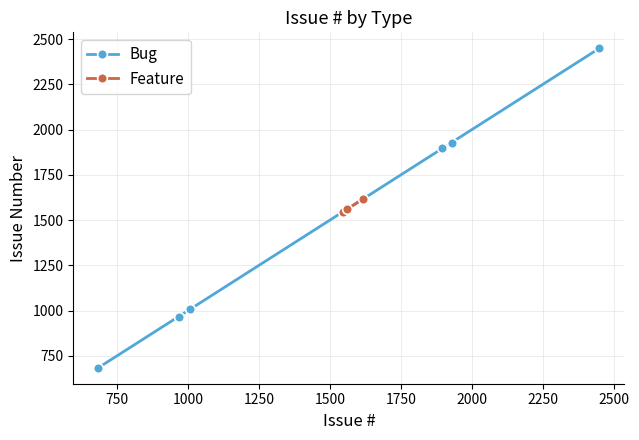

Is this an area chart (filled region under the line)?

No